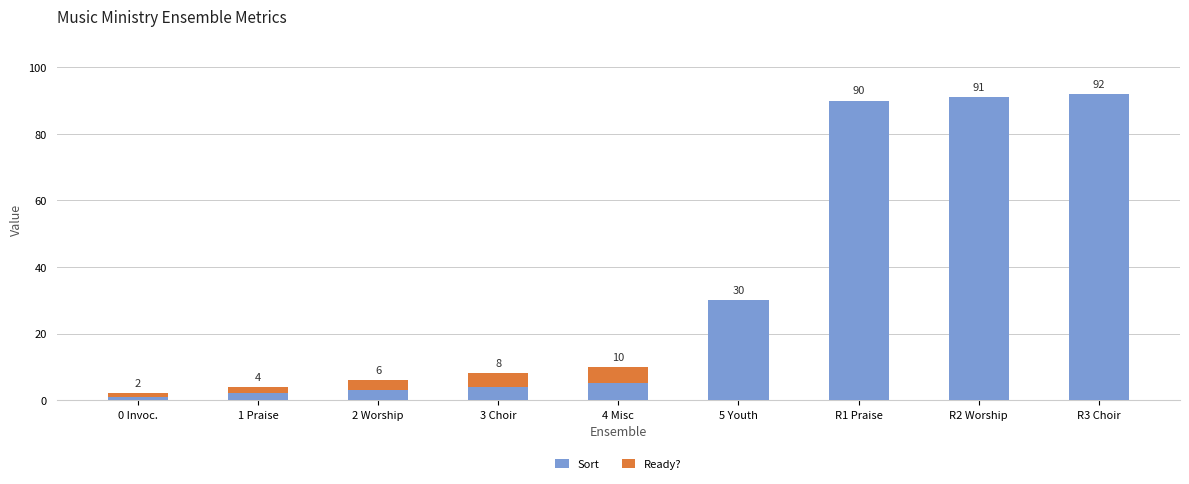

Where is Sort nearest to the value 46?

5 Youth